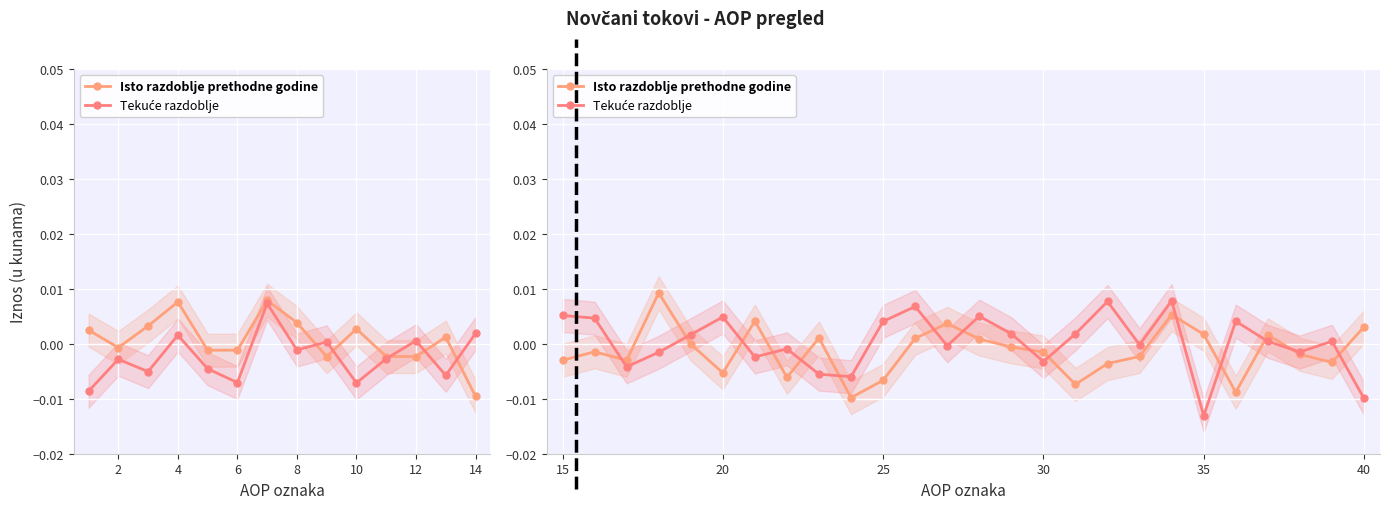

The Tekuće razdoblje series shows 0.0 at 17. True or false?

False